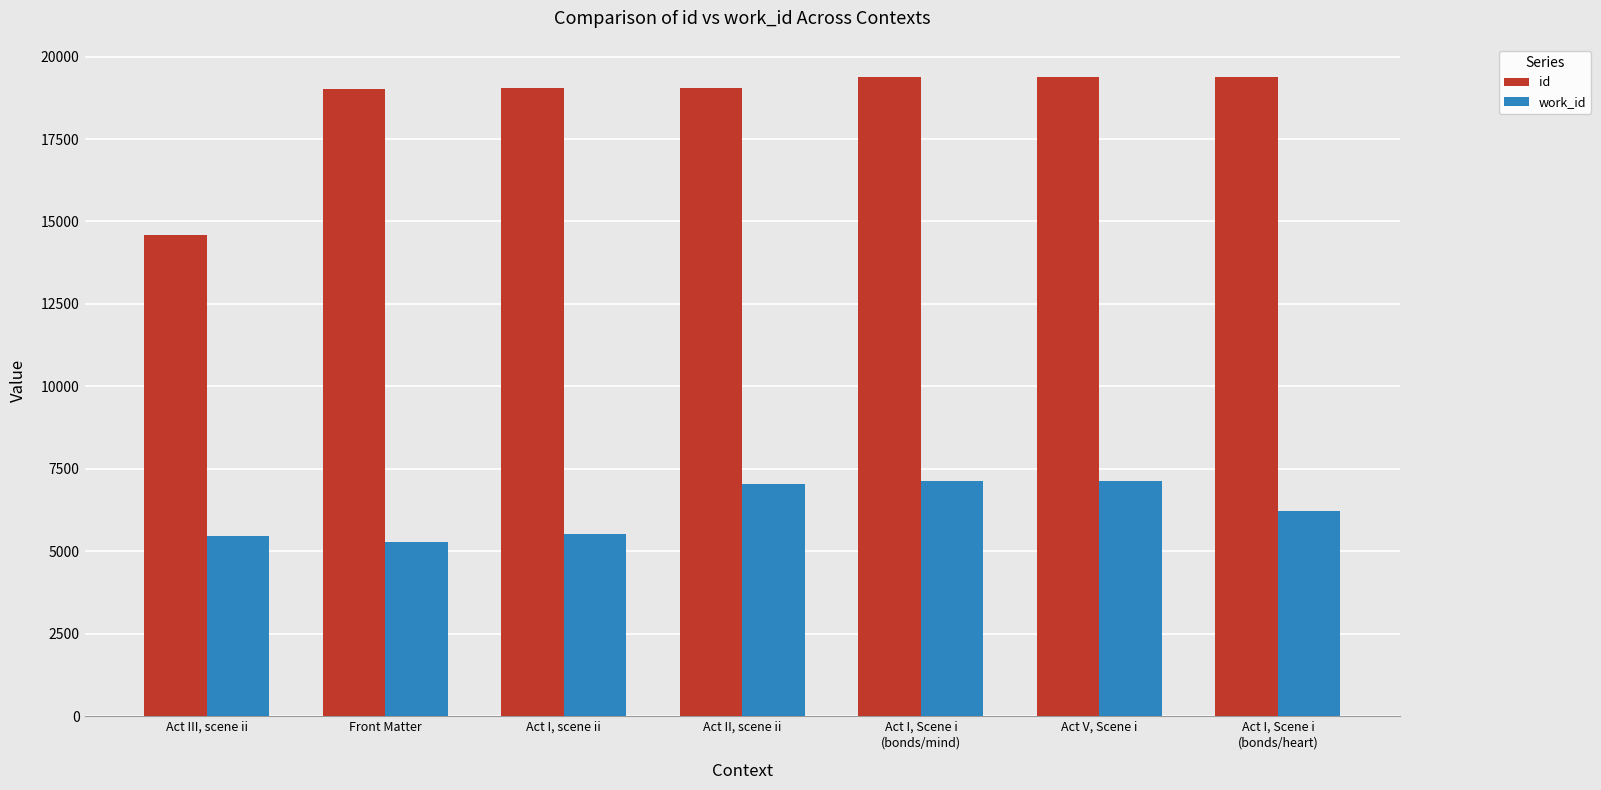

The id series shows 14596 at Act III, scene ii. True or false?

True